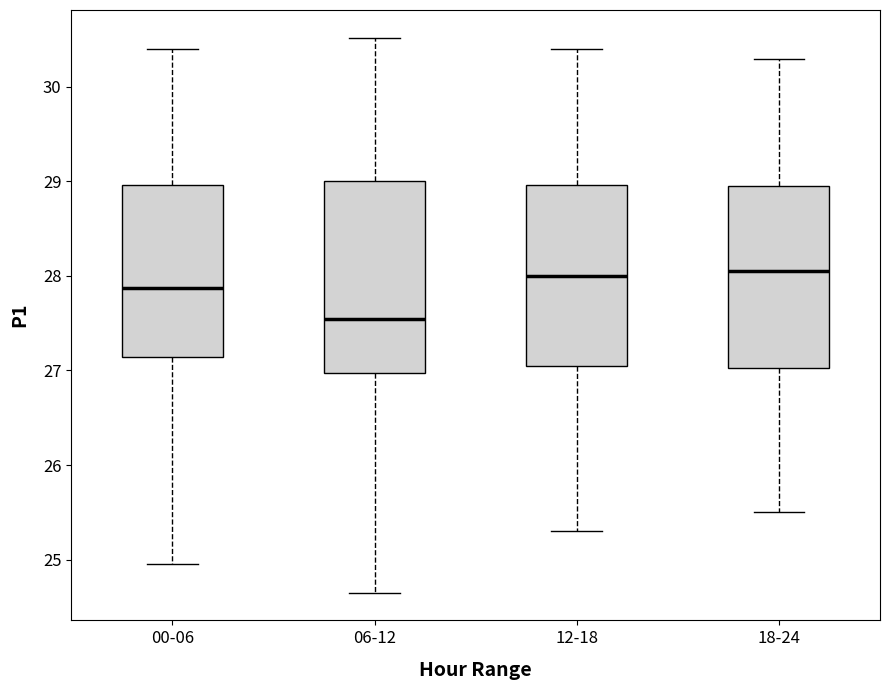

Reading left to right, read every box against the y-axis: the position of its median line, the range the box covers, and the ends of its whiskers. The values are not printed on the chart, so give them approximately, as read against the axis.

00-06: median 27.9, box 27.1 to 29.0, whiskers 25.0 to 30.4
06-12: median 27.6, box 27.0 to 29.0, whiskers 24.7 to 30.5
12-18: median 28.0, box 27.1 to 29.0, whiskers 25.3 to 30.4
18-24: median 28.1, box 27.0 to 29.0, whiskers 25.5 to 30.3